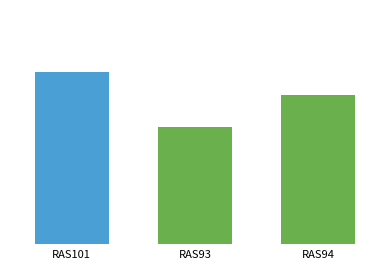

Rank the categories by value from highest to lowest.

RAS101, RAS94, RAS93